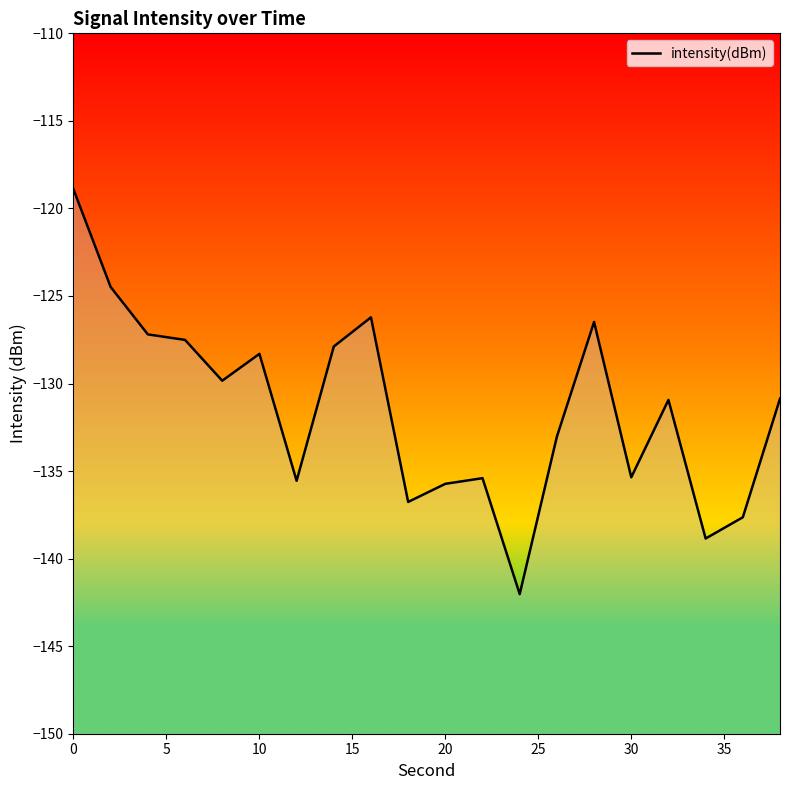

Reading left to right, transcribe all the data shown in this chart.

-118.9	-124.5	-127.2	-127.5	-129.8	-128.3	-135.6	-127.9	-126.2	-136.8	-135.7	-135.4	-142.0	-133.0	-126.5	-135.4	-130.9	-138.9	-137.6	-130.9